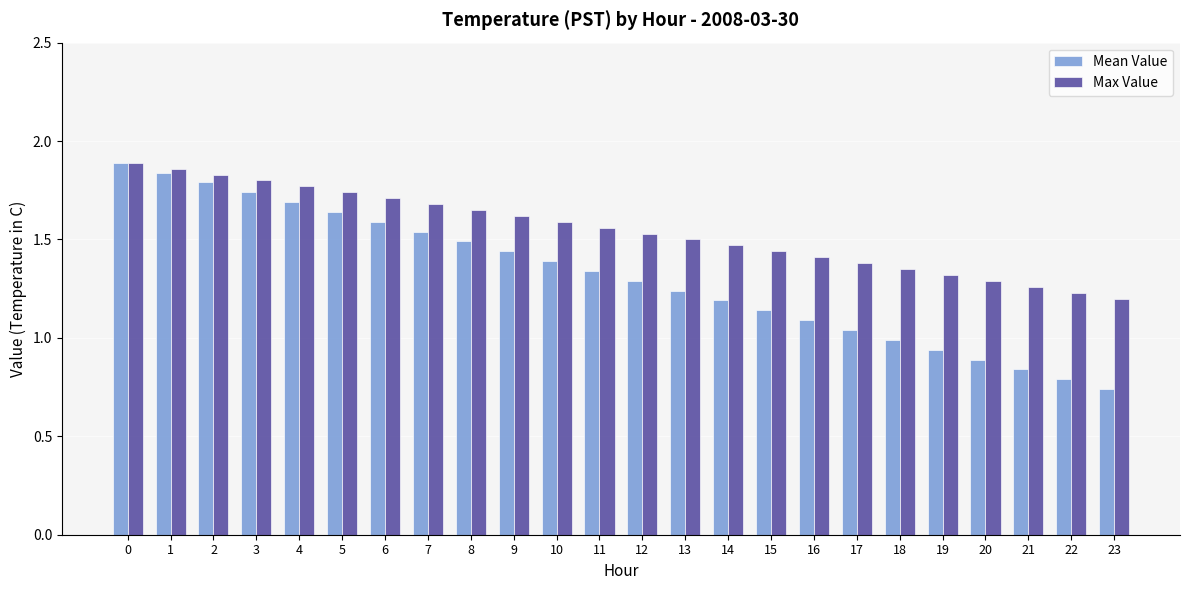

Rank the series by their average value, from lowest to highest.

Mean Value, Max Value